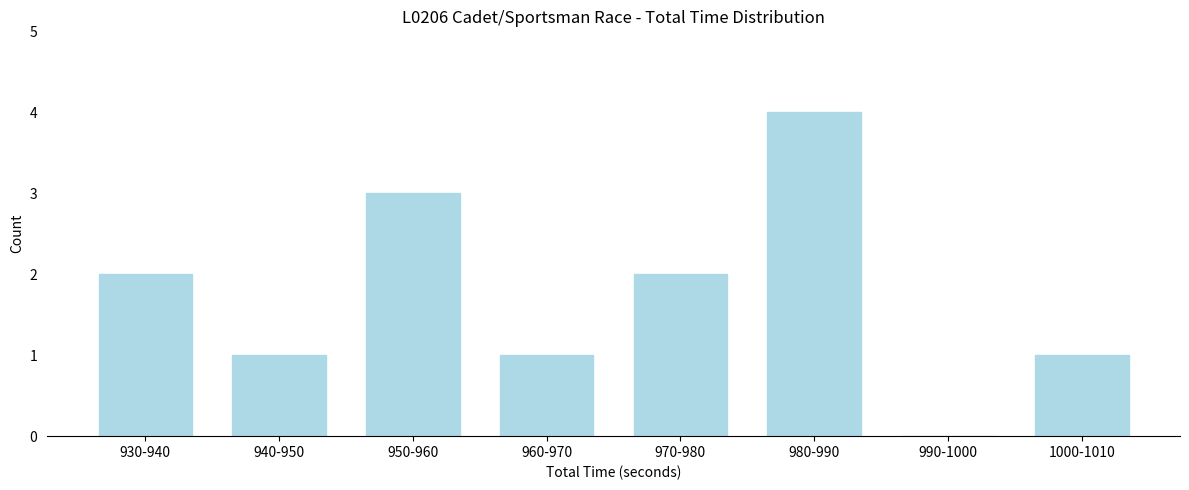

Reading left to right, extract all data points from this chart.

930-940=2	940-950=1	950-960=3	960-970=1	970-980=2	980-990=4	990-1000=0	1000-1010=1